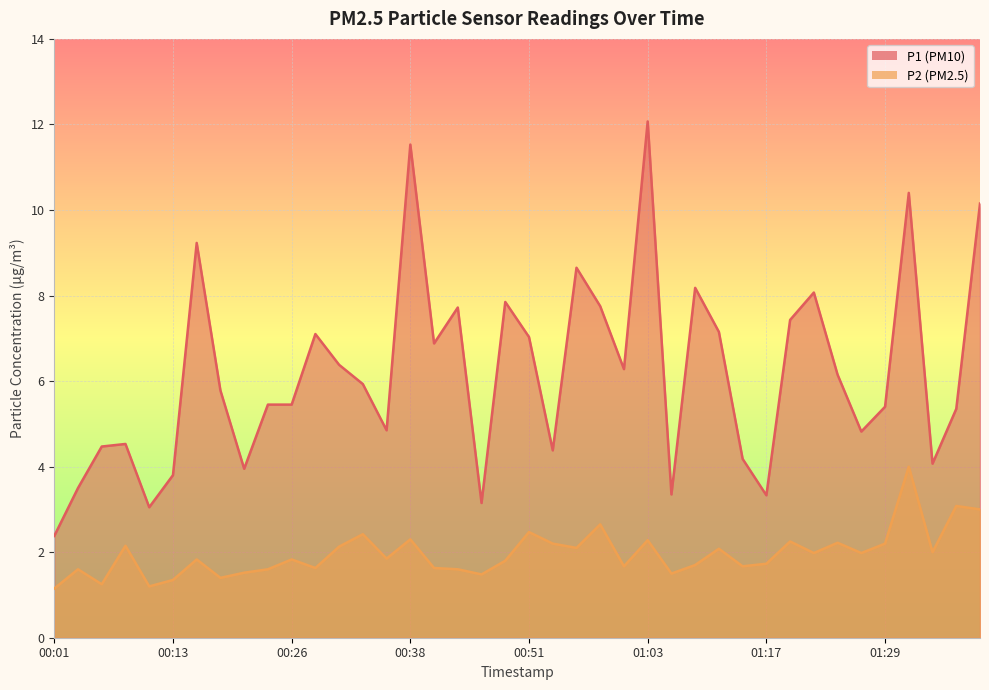

What is the sum of the P2 values at 00:16 and 00:13?

3.2